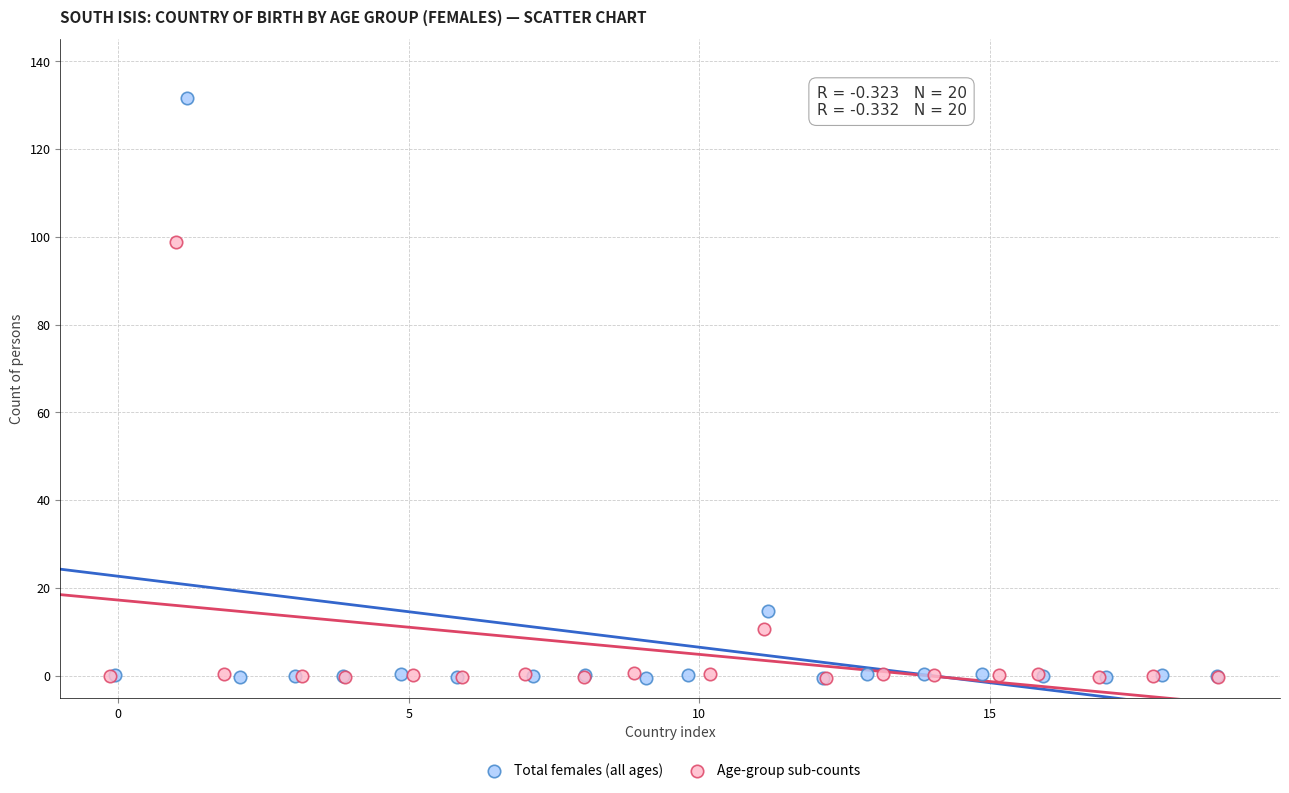

Which series has the widest spread of Y values?

Total females (all ages)